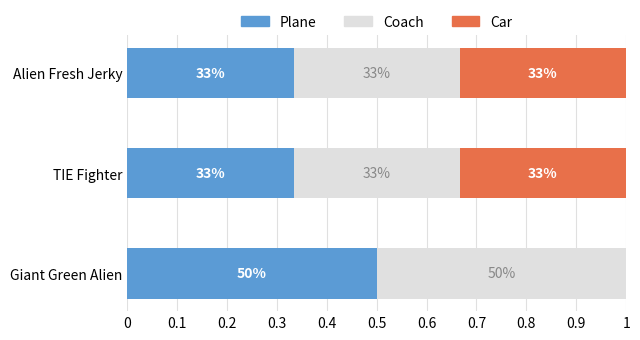

Which series has the largest range (max minus min)?

Car